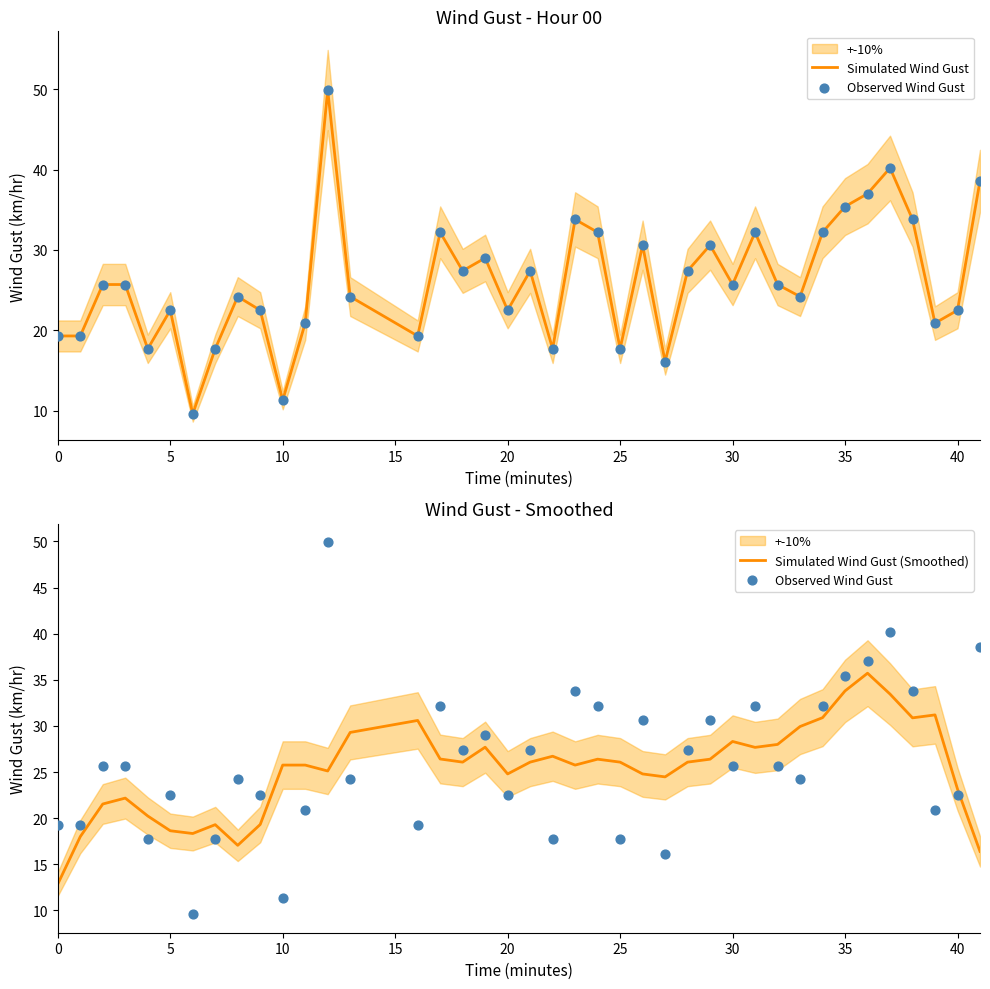

What are all the series names shown in the legend?

Simulated Wind Gust, Observed Wind Gust, Simulated Wind Gust (Smoothed)